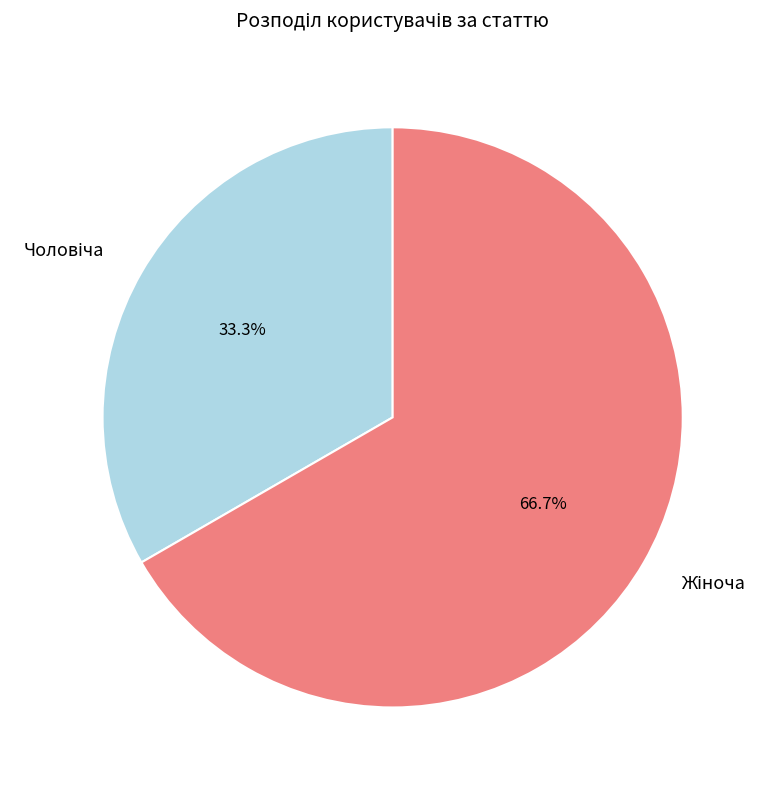

Is there a majority slice in this chart?

Yes